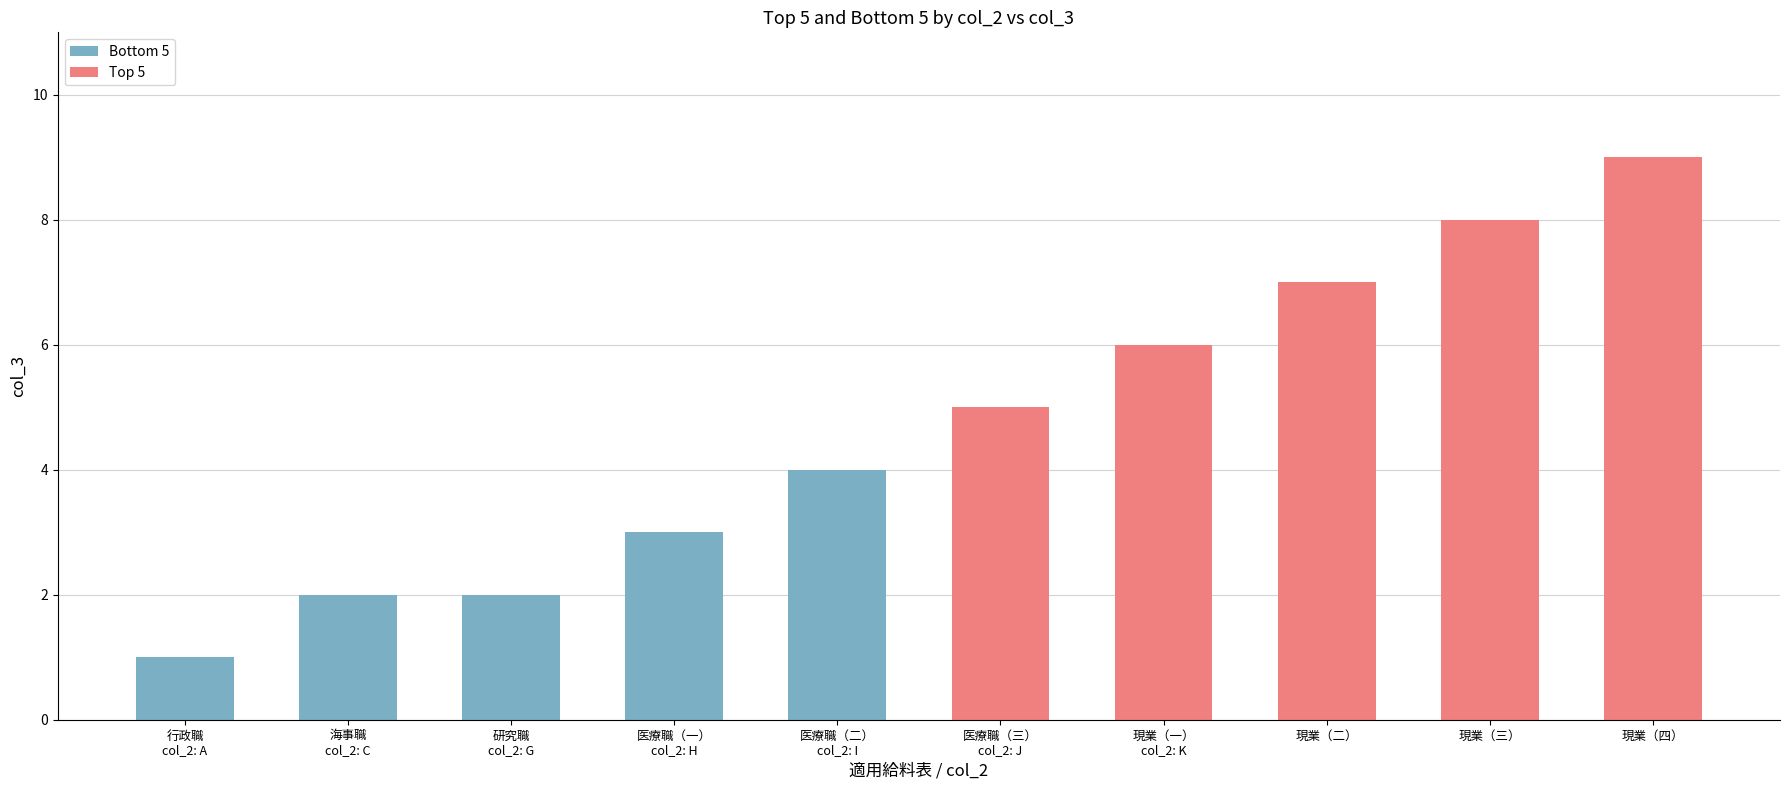

What is the average value of the Top 5 series?

7